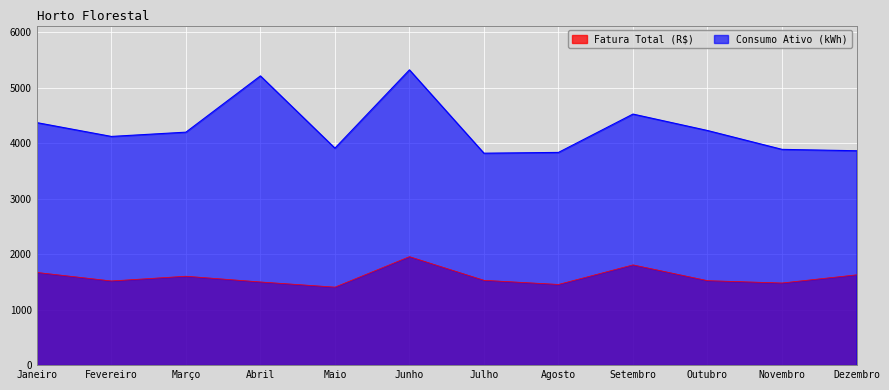

What position from the left is Fevereiro?

2